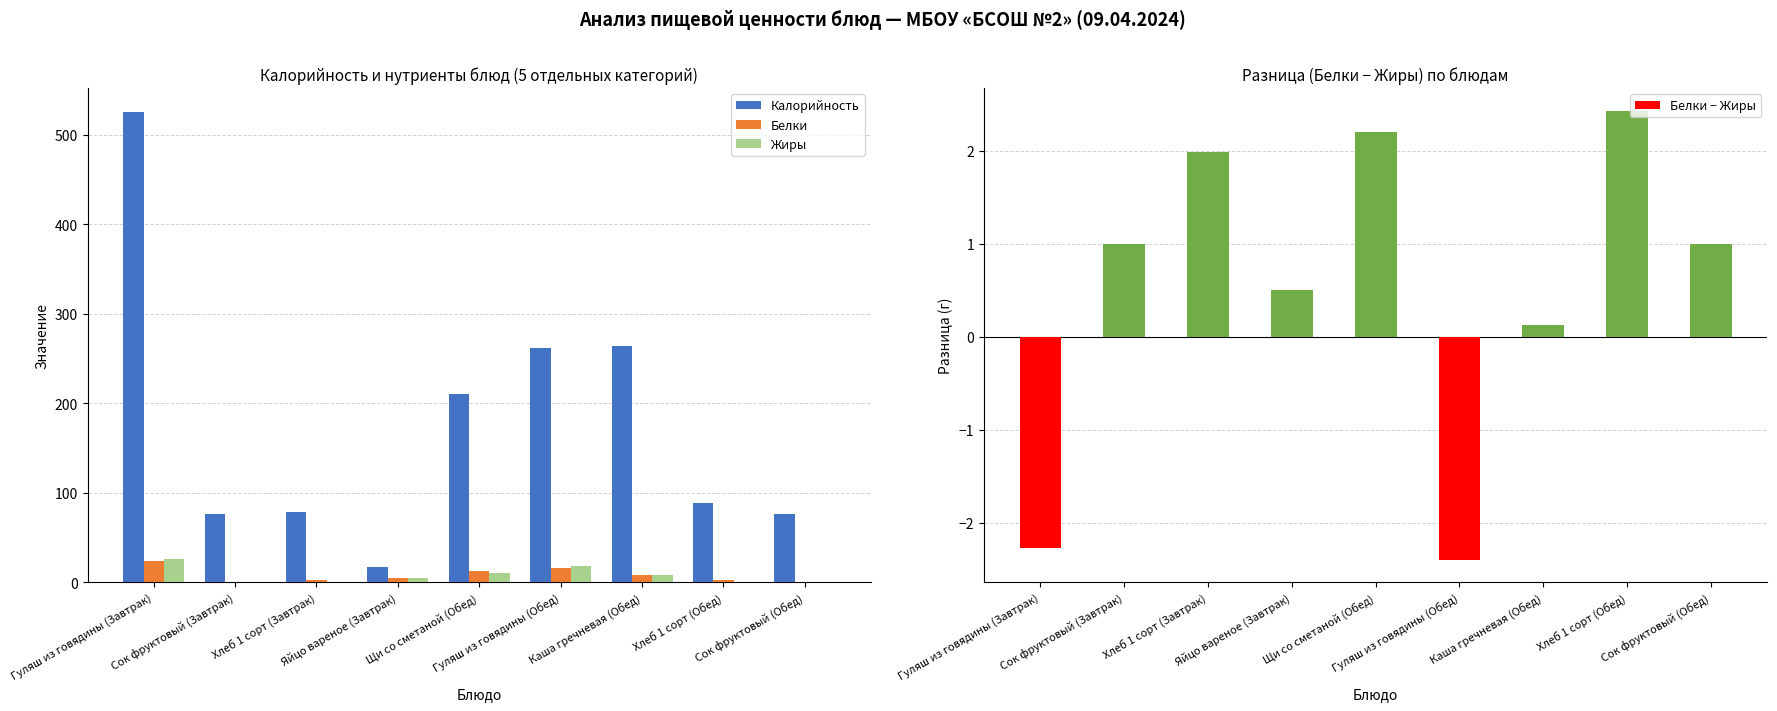

Between Хлеб 1 сорт (Завтрак) and Сок фруктовый (Обед), which series saw the biggest shift?

Калорийность